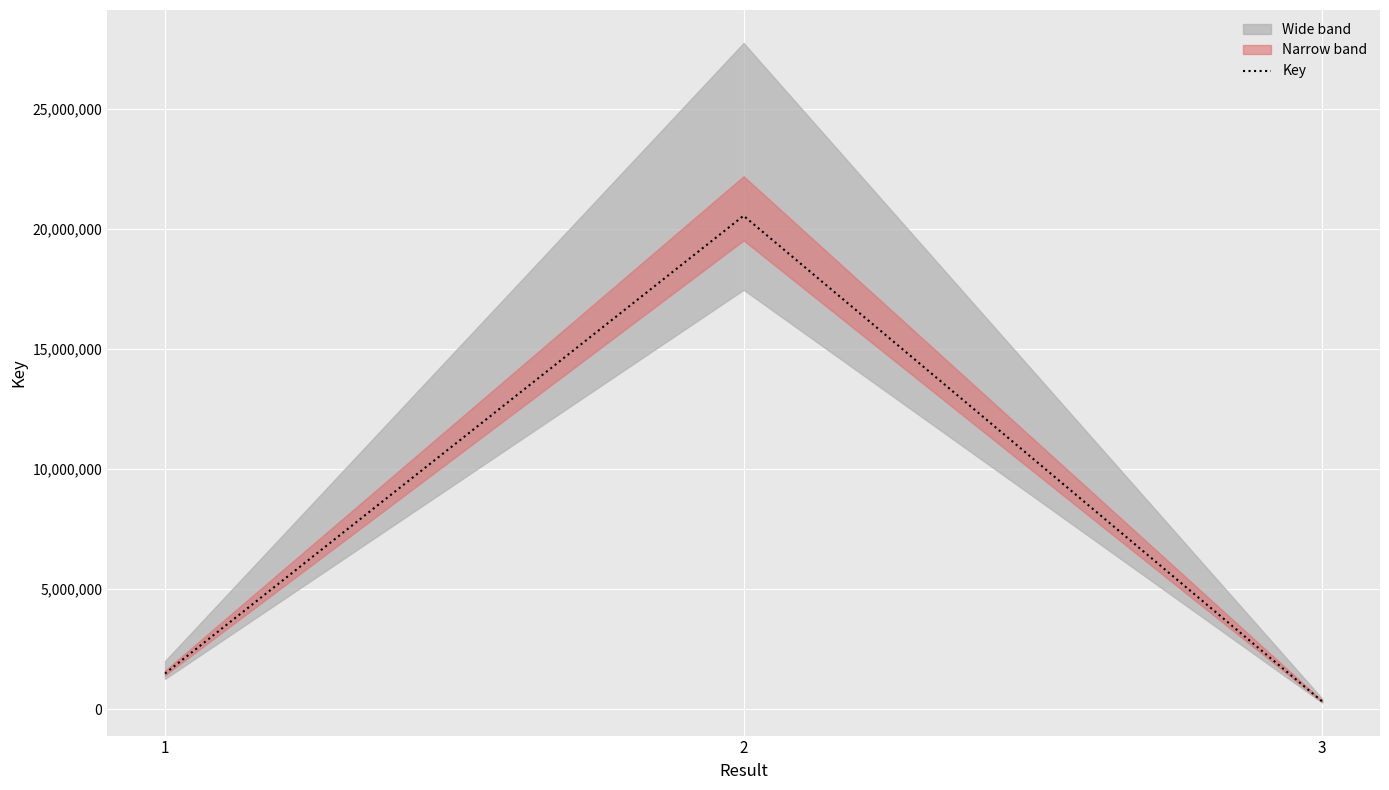

What is the ratio of the value at 1 to the value at 2?

0.1